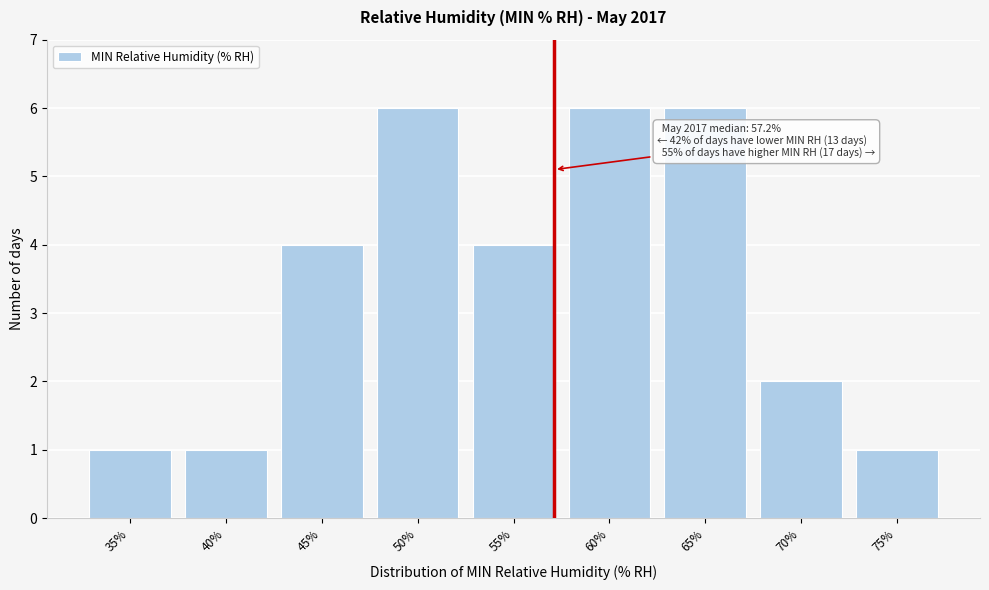

Reading left to right, extract all data points from this chart.

1	1	4	6	4	6	6	2	1